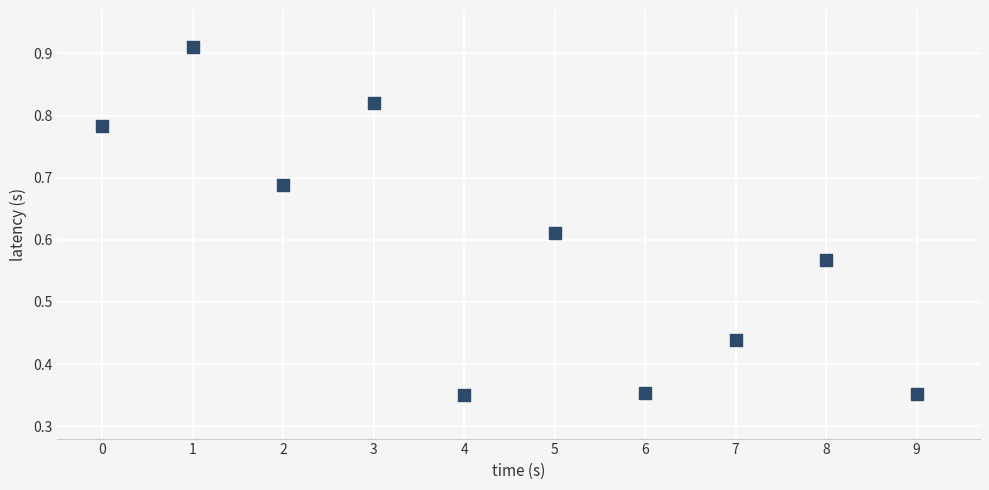

How many data points are displayed?

10